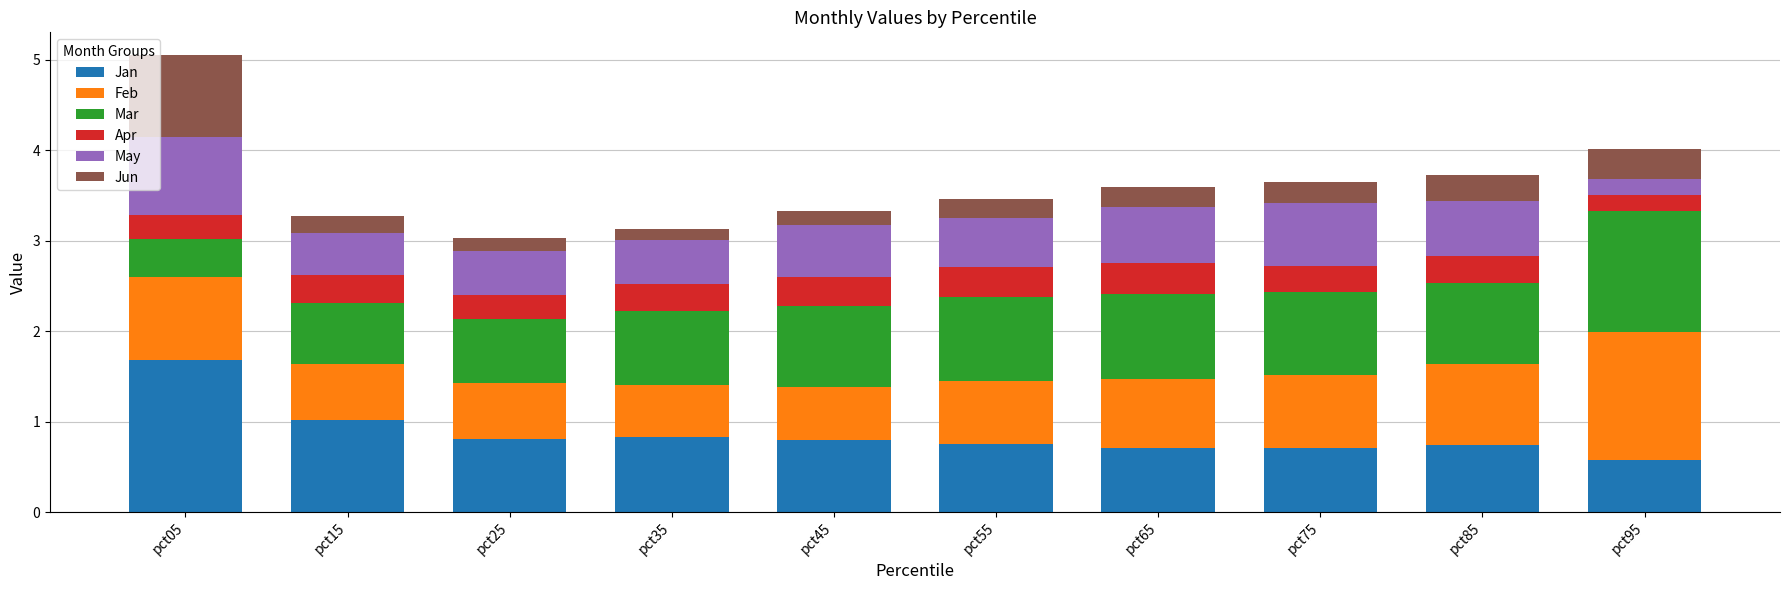

At which label does Jan reach its peak?

pct05